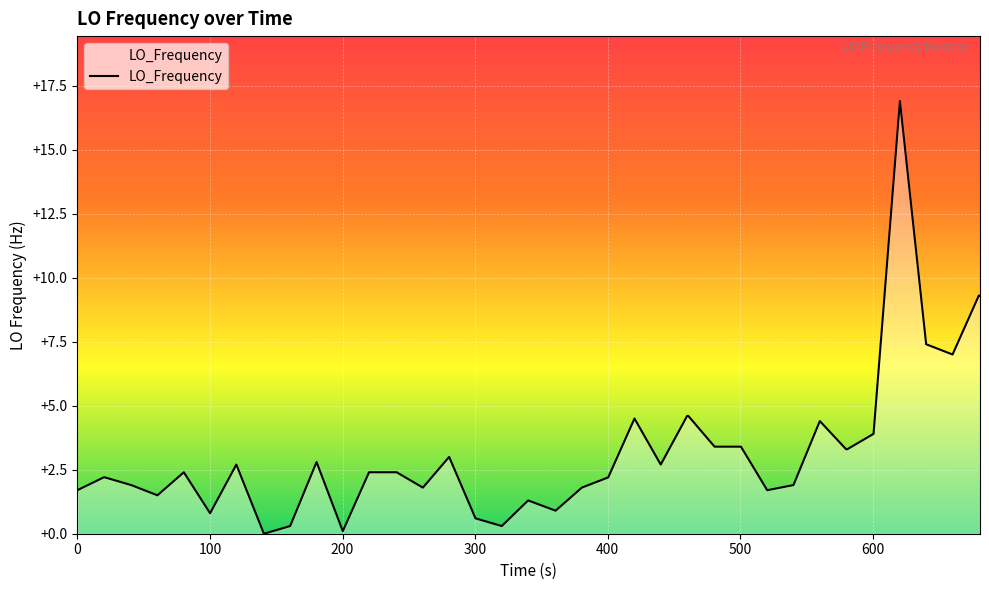

True or false: the data has more than 0 interior local peaks.

True